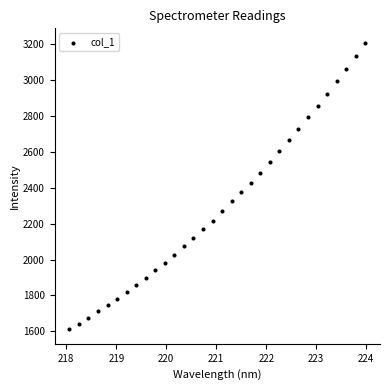

What is the range of Y values (max minus min)?

1598.6